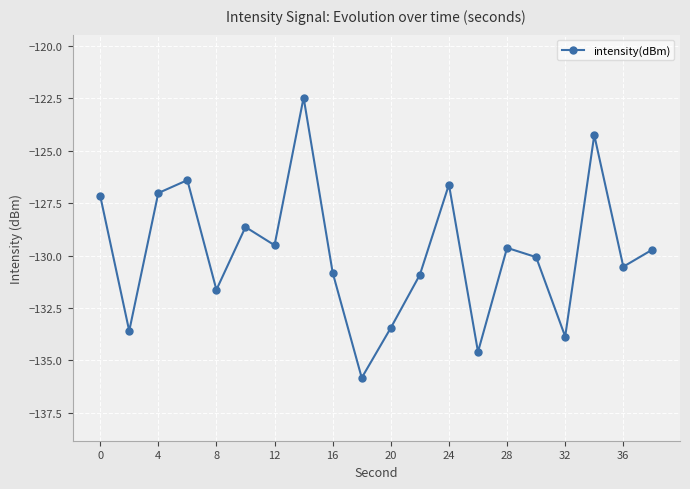

What is the greatest value displayed?

-122.5